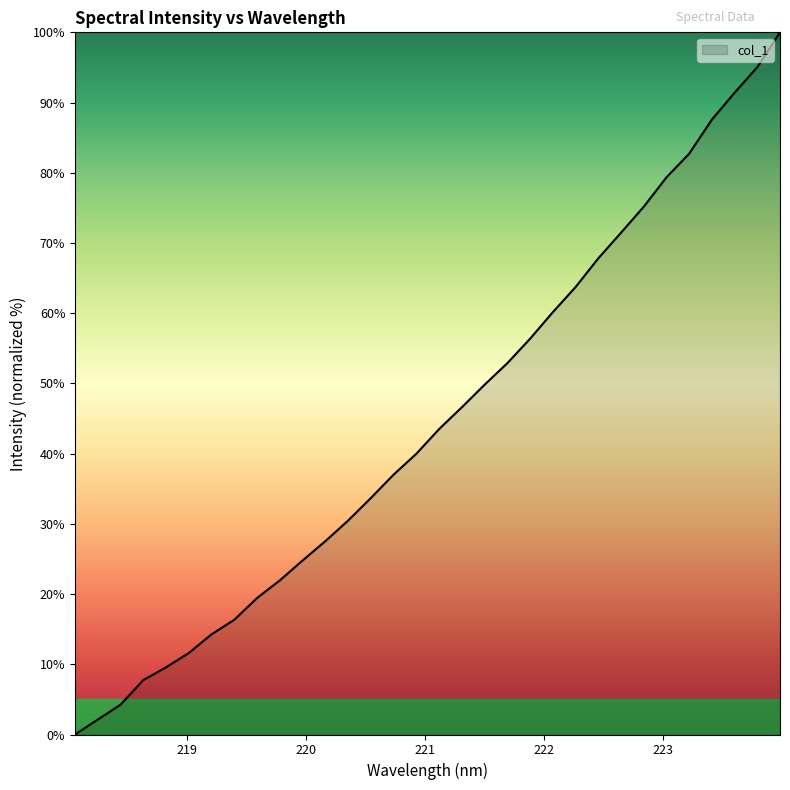

What is the difference between the maximum and minimum values?

100.0